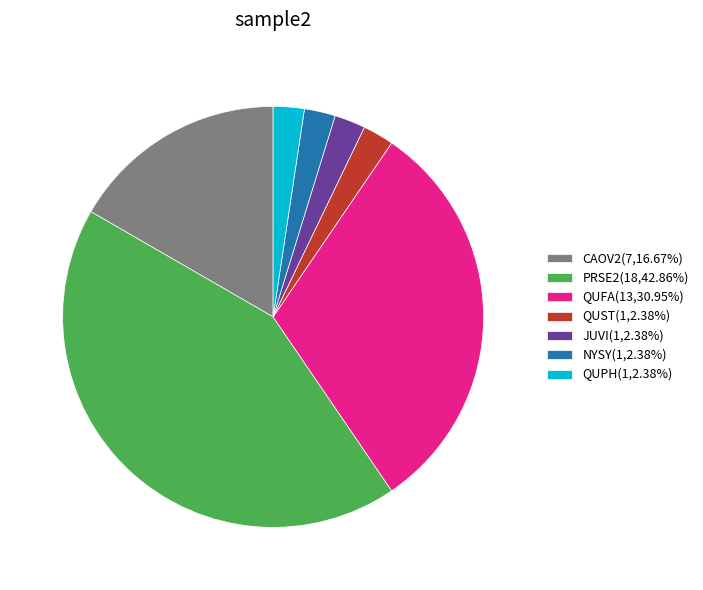

Do CAOV2(7,16.67%) and QUFA(13,30.95%) together represent more than half of the pie?

No